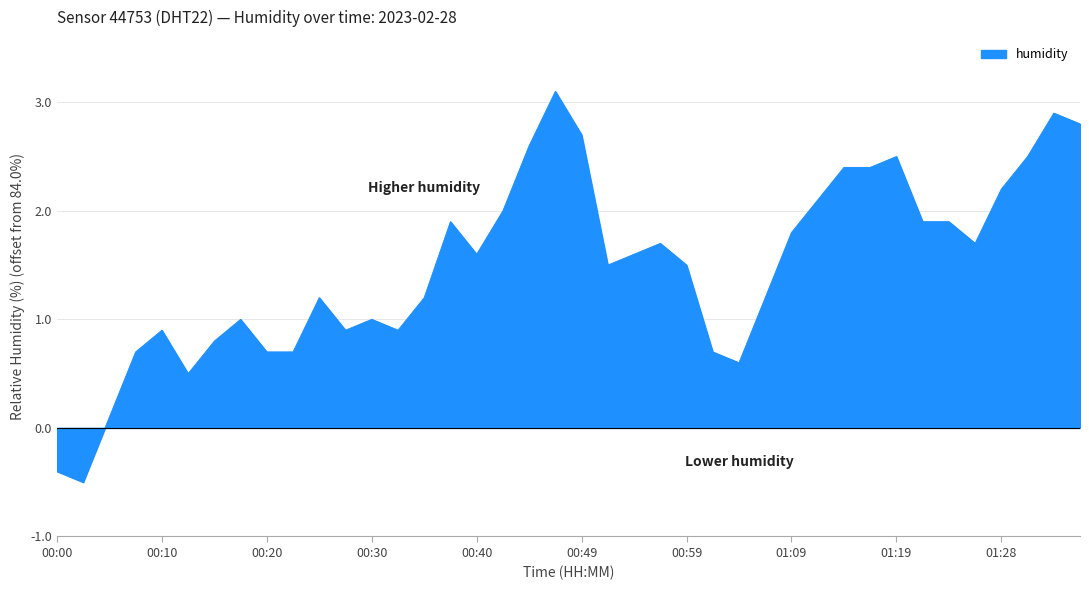

True or false: the data shows 1.3 at 00:17.

False